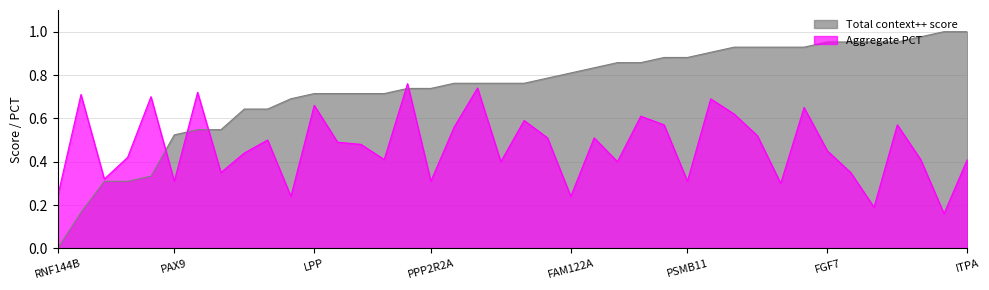

Count the number of data series in this chart.

2